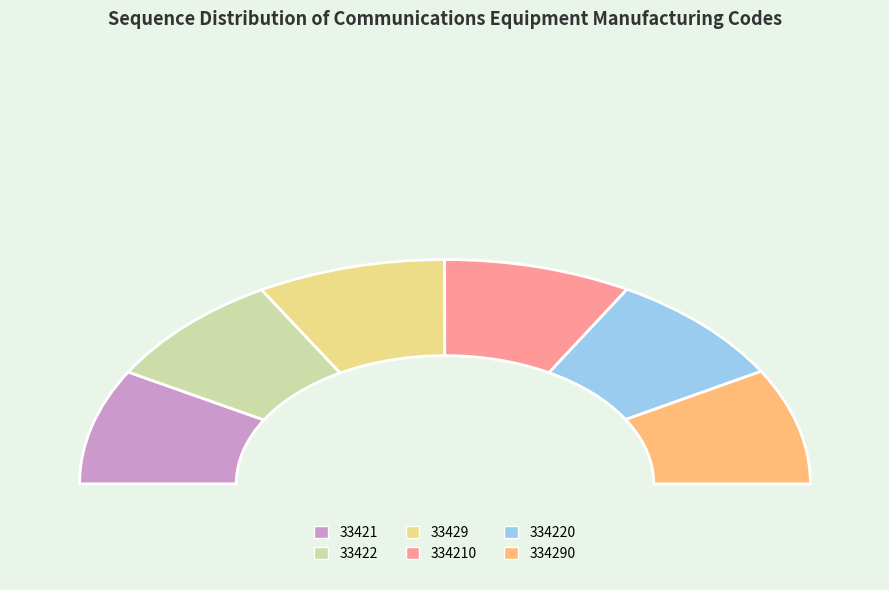

What portion of the pie excludes 33422?

83.3%